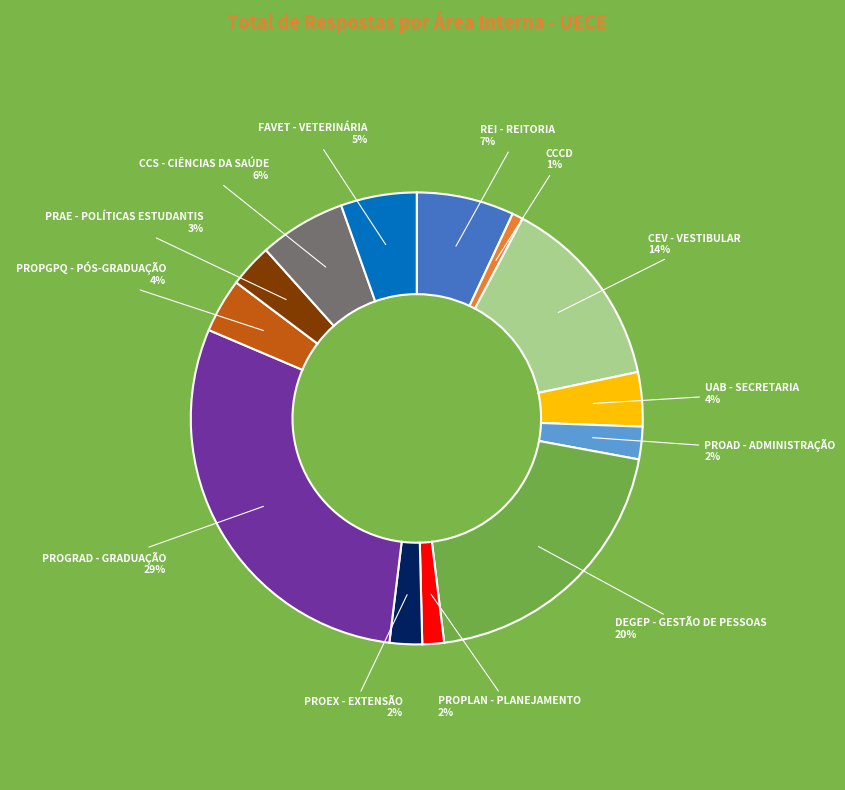

Count the number of slices in the pie.

13